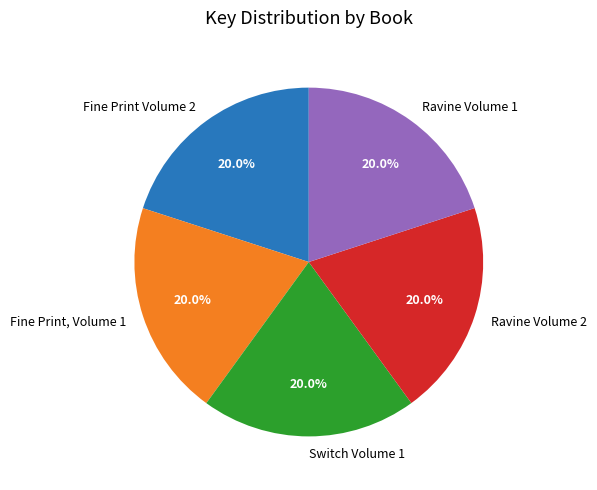

What percentage is the Fine Print, Volume 1 slice, to the nearest percent?

20%